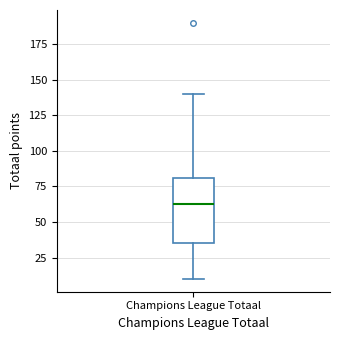

Read this box plot against the y-axis: the position of the median line, the range covered by the box, and the ends of both whiskers. The values are not printed on the chart, so give them approximately, as read against the axis.

median 65, box 35 to 80, whiskers 10 to 140